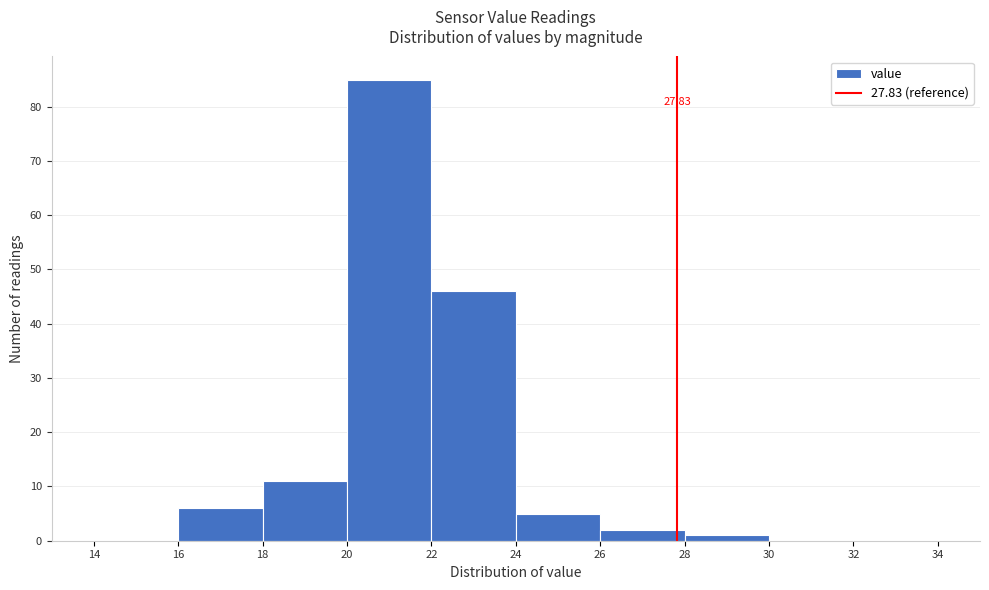

Which range on the x-axis has the tallest bar?

20 to 22